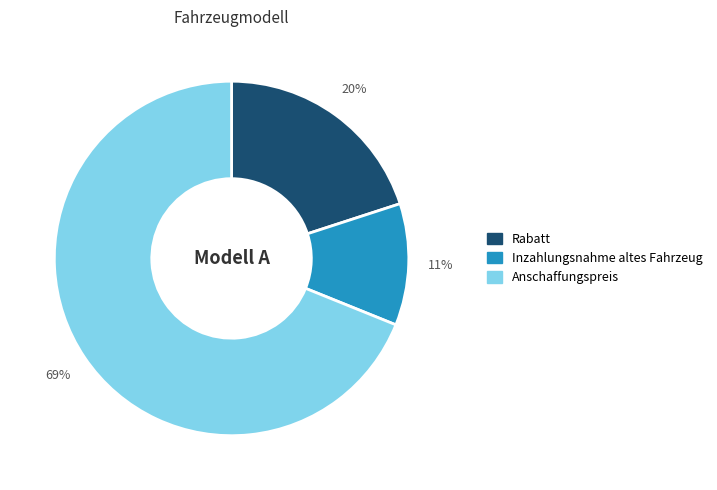

The Inzahlungsnahme altes Fahrzeug slice represents 11% of the pie. True or false?

True